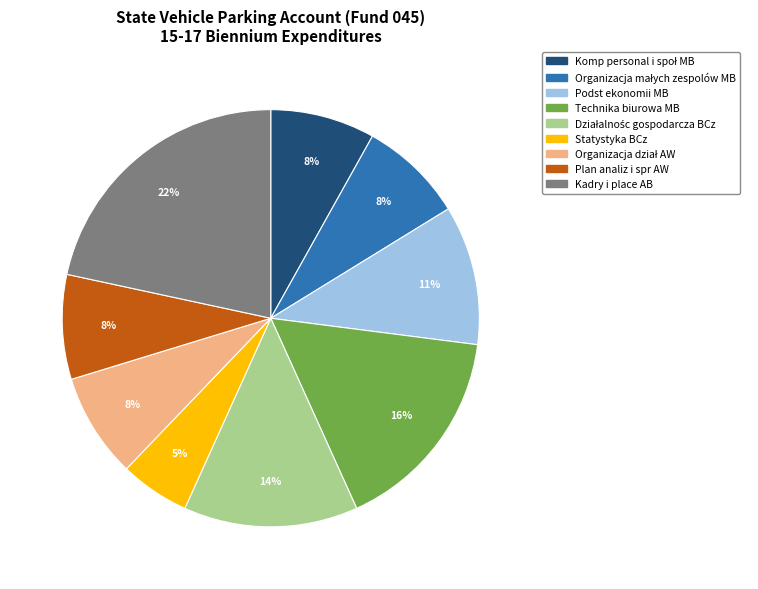

Count the number of slices in the pie.

9